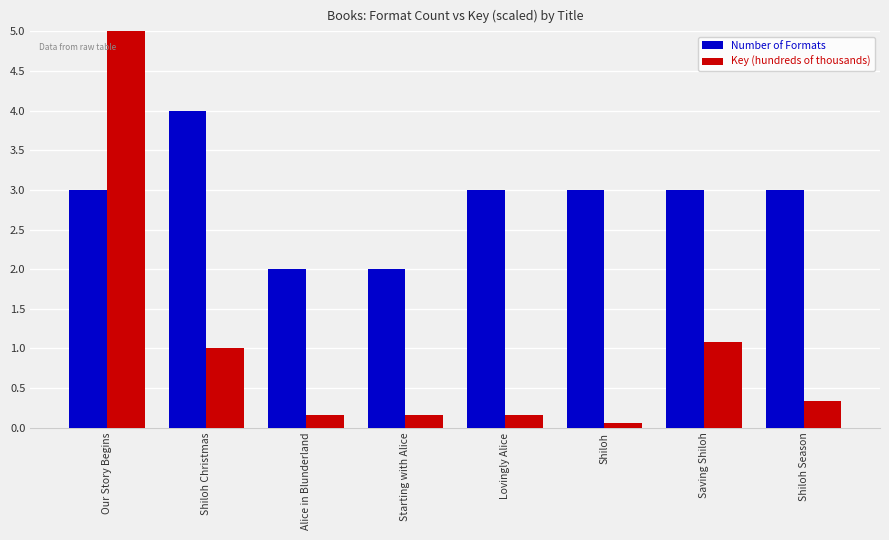

Count the number of categories in the chart.

8